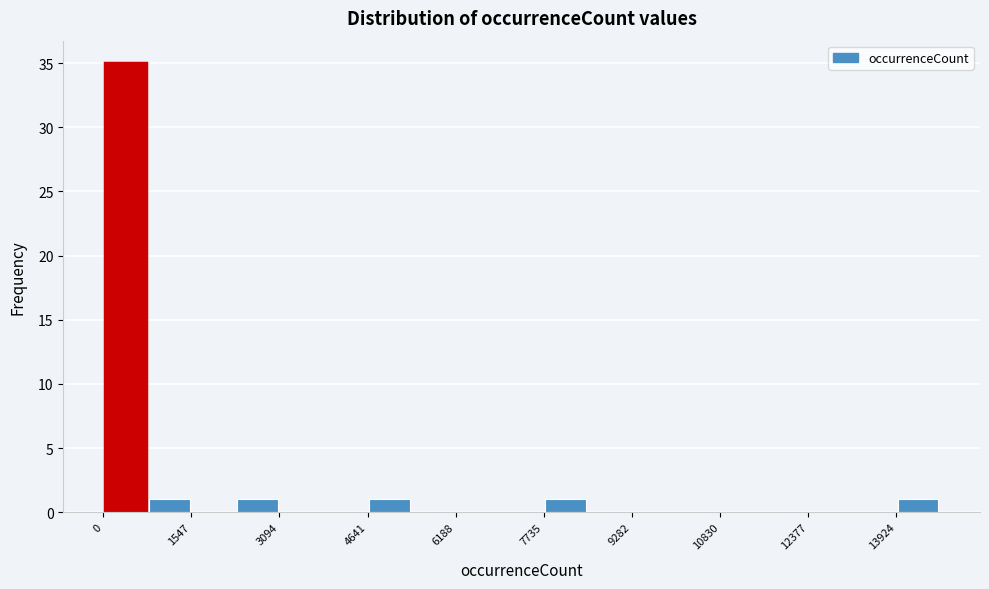

Around what value on the x-axis is the tallest bar? Give the approximate position of its centre, as read against the axis.

400